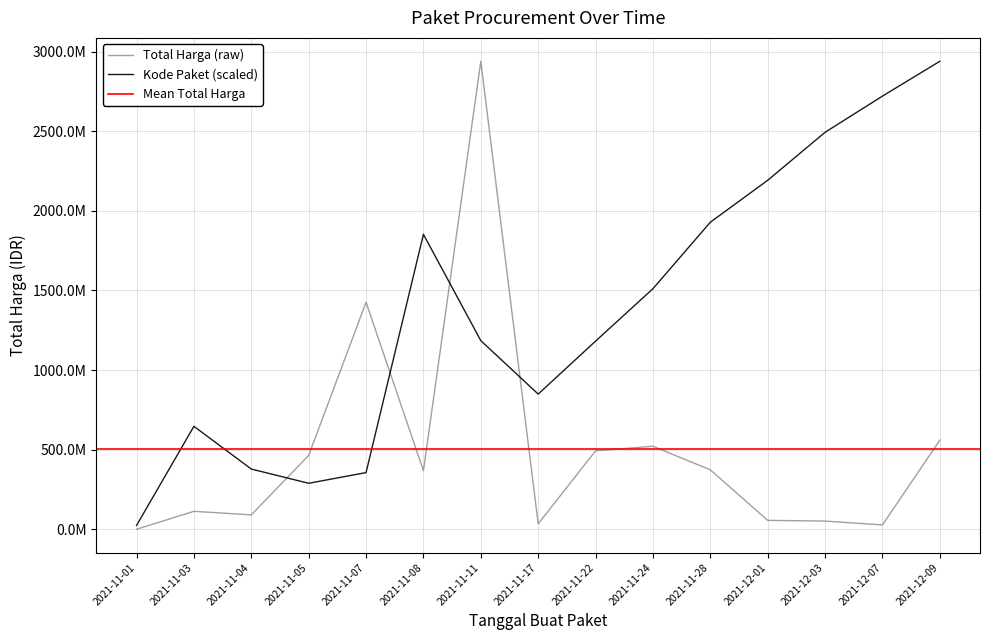

What is the greatest value displayed?

2938963240.0